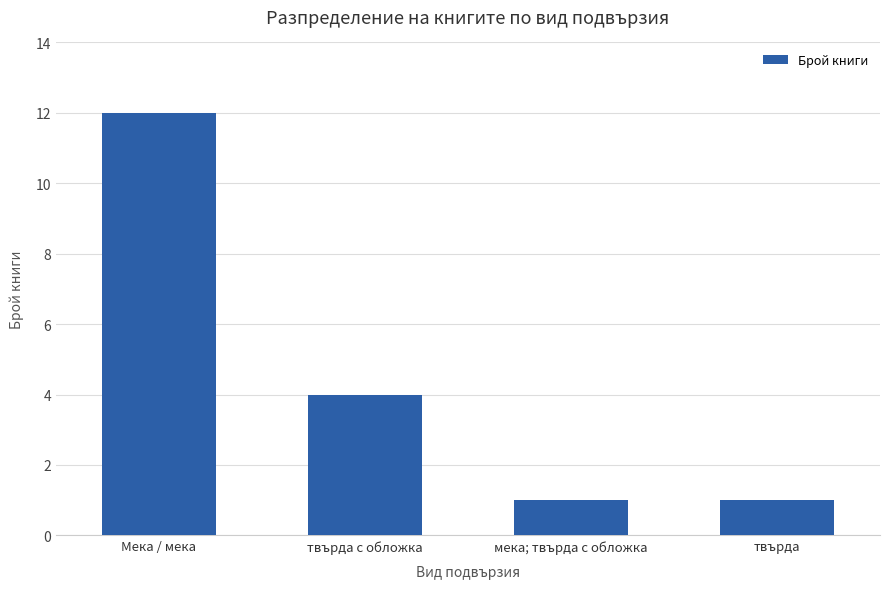

True or false: the data shows 7 at твърда с обложка.

False